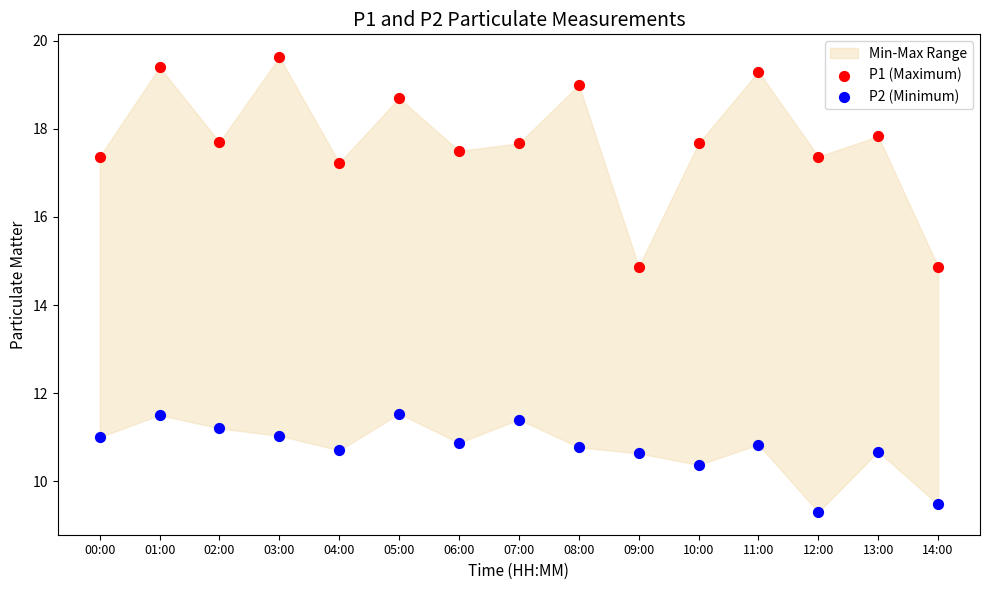

Which series has the widest spread of Y values?

P1 (Maximum)